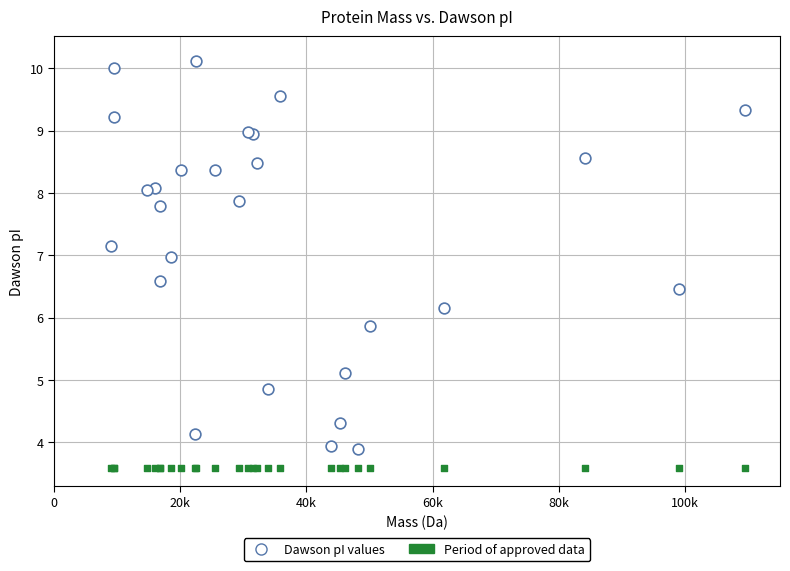

Which series contains the highest Y value?

Dawson pI values